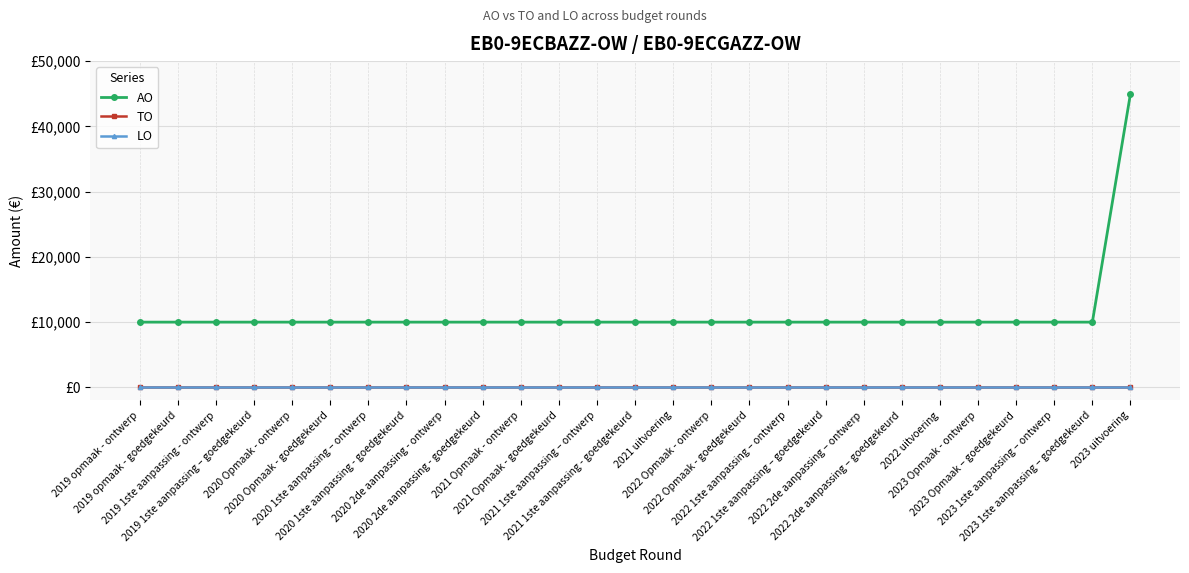

Reading left to right, list all the values displayed in this chart.

AO: 10000	10000	10000	10000	10000	10000	10000	10000	10000	10000	10000	10000	10000	10000	10000	10000	10000	10000	10000	10000	10000	10000	10000	10000	10000	10000	45000
TO: 0	0	0	0	0	0	0	0	0	0	0	0	0	0	0	0	0	0	0	0	0	0	0	0	0	0	0
LO: 0	0	0	0	0	0	0	0	0	0	0	0	0	0	0	0	0	0	0	0	0	0	0	0	0	0	0